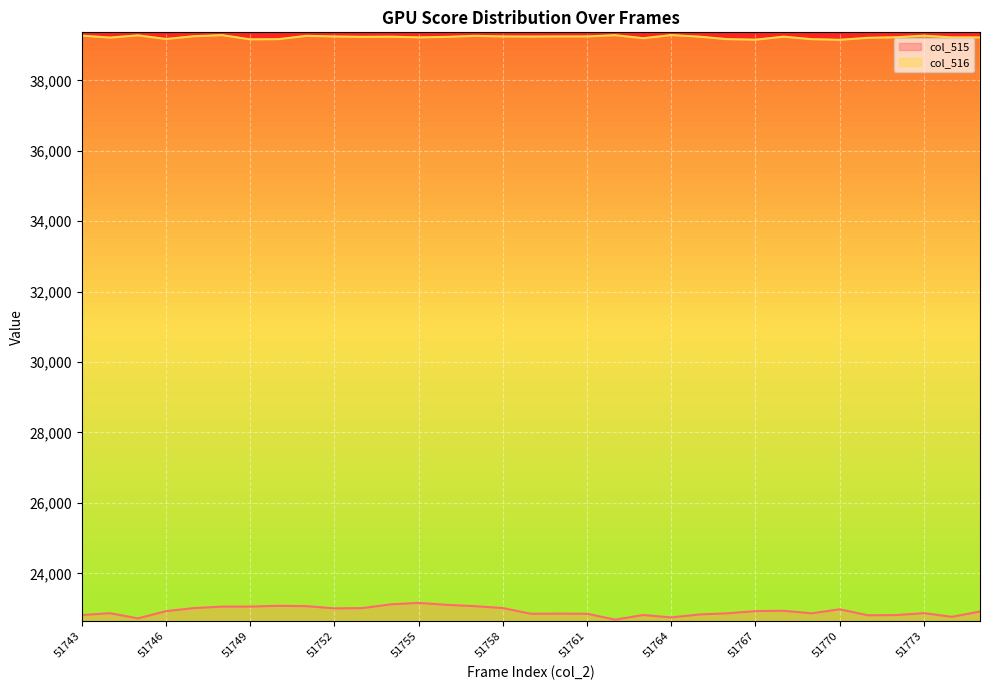

What is the difference between the maximum and minimum values in the col_515 series?

476